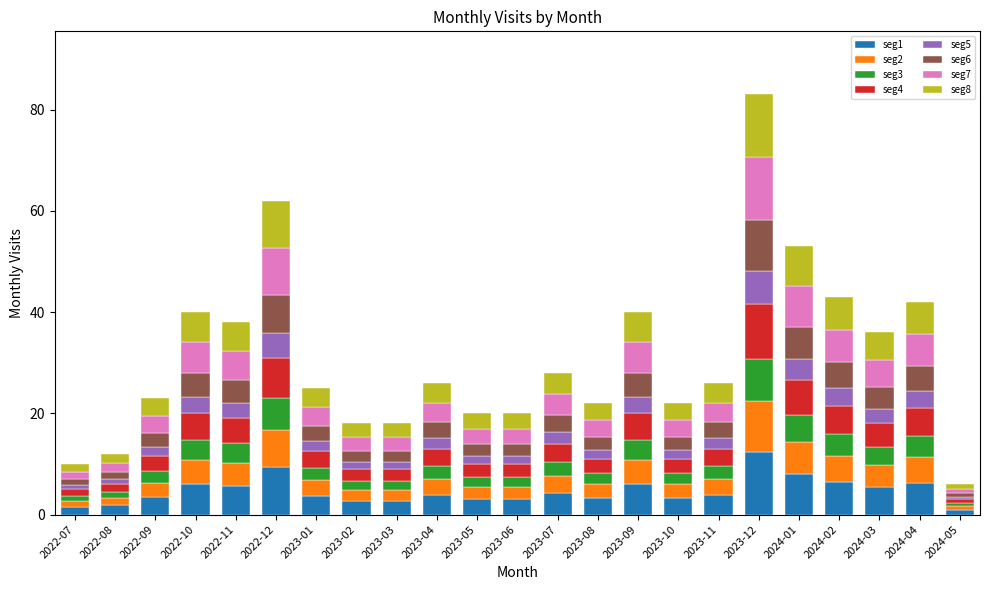

How many distinct data groups are displayed?

8